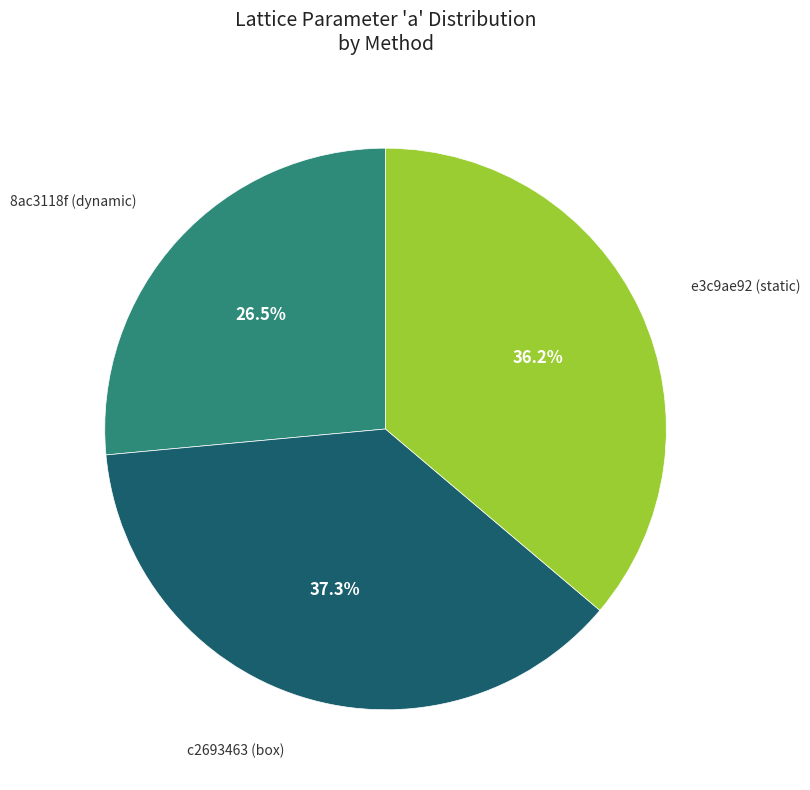

Does any single category account for the majority?

No